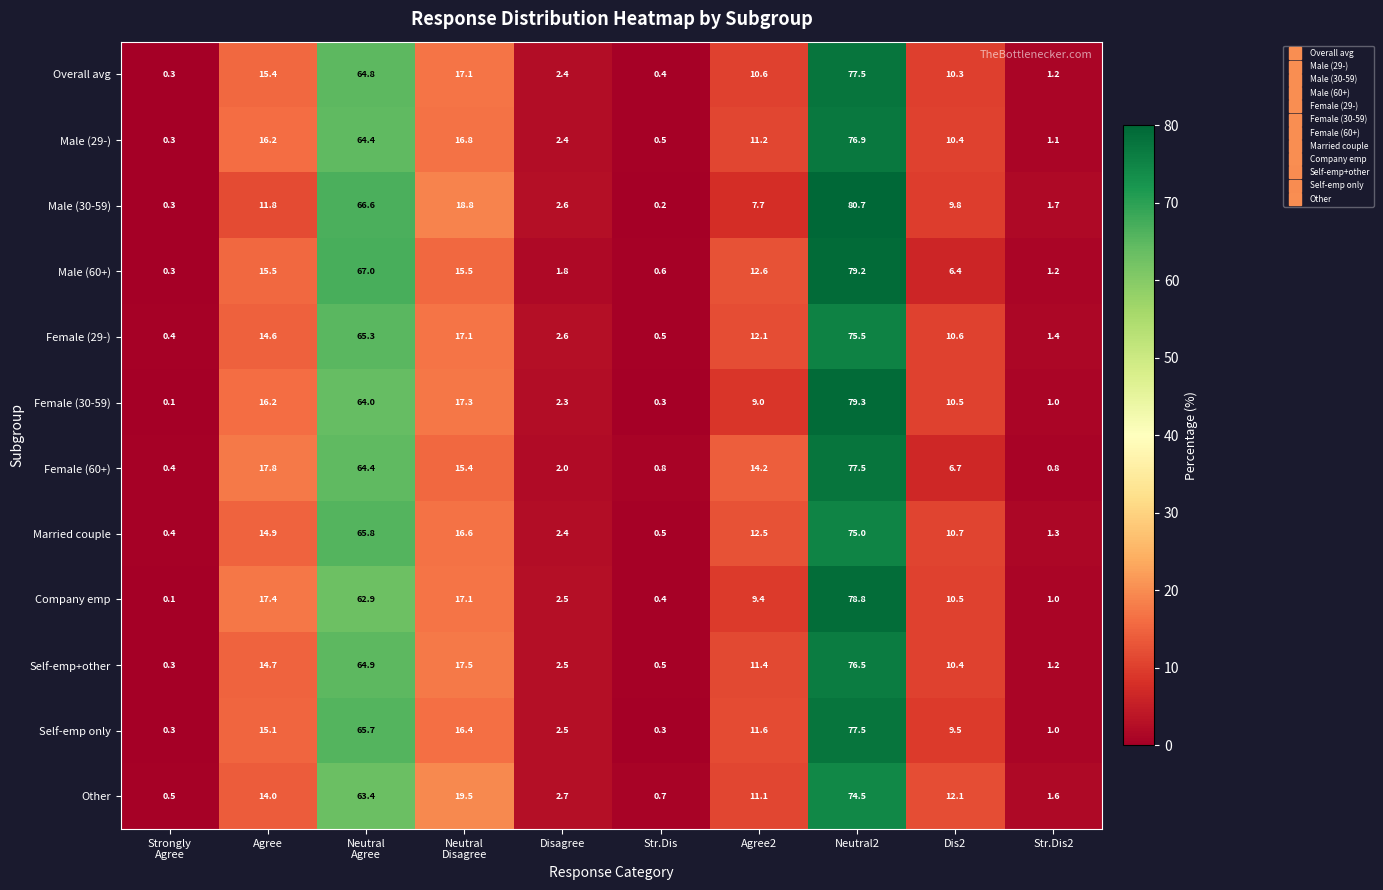

What is the difference between the highest and lowest values at Str.Dis?

0.6